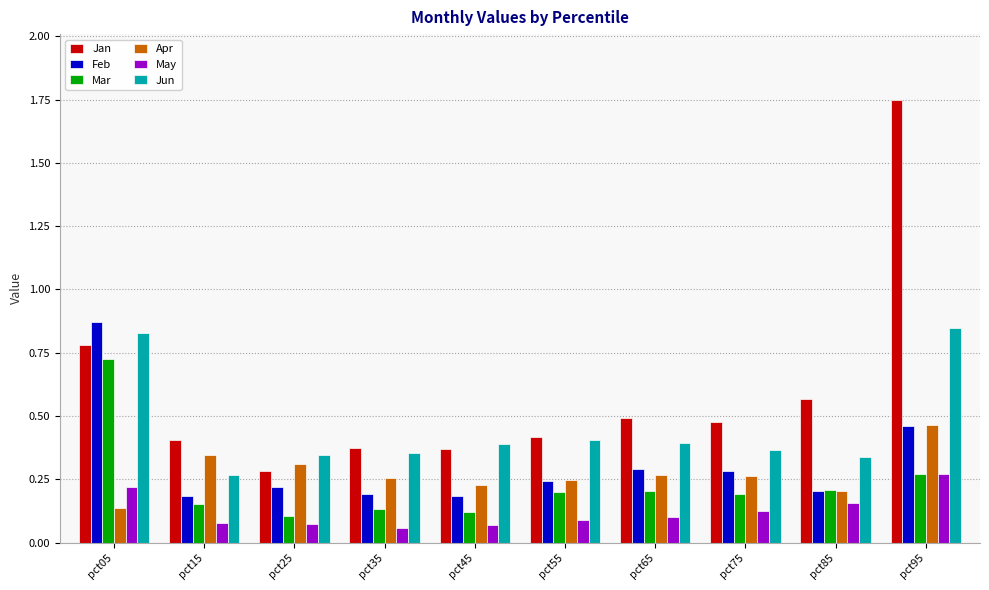

What is the difference between the maximum and minimum values in the Jan series?

1.5